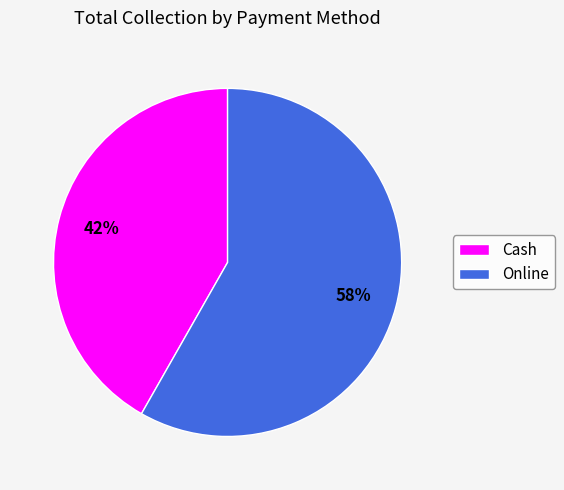

The Online slice represents 64% of the pie. True or false?

False